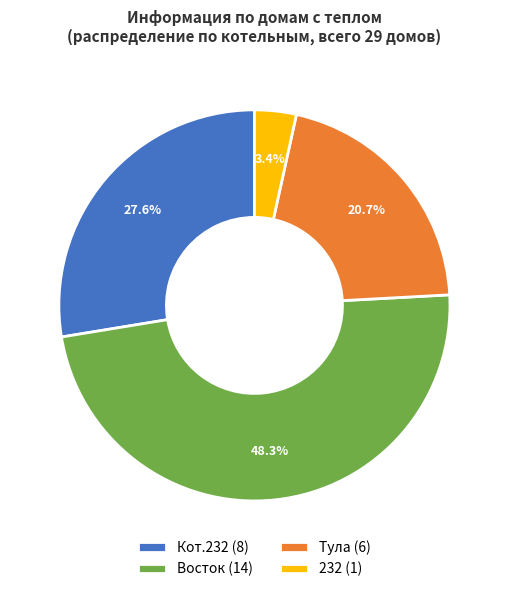

Between Восток (14) and 232 (1), which is larger?

Восток (14)